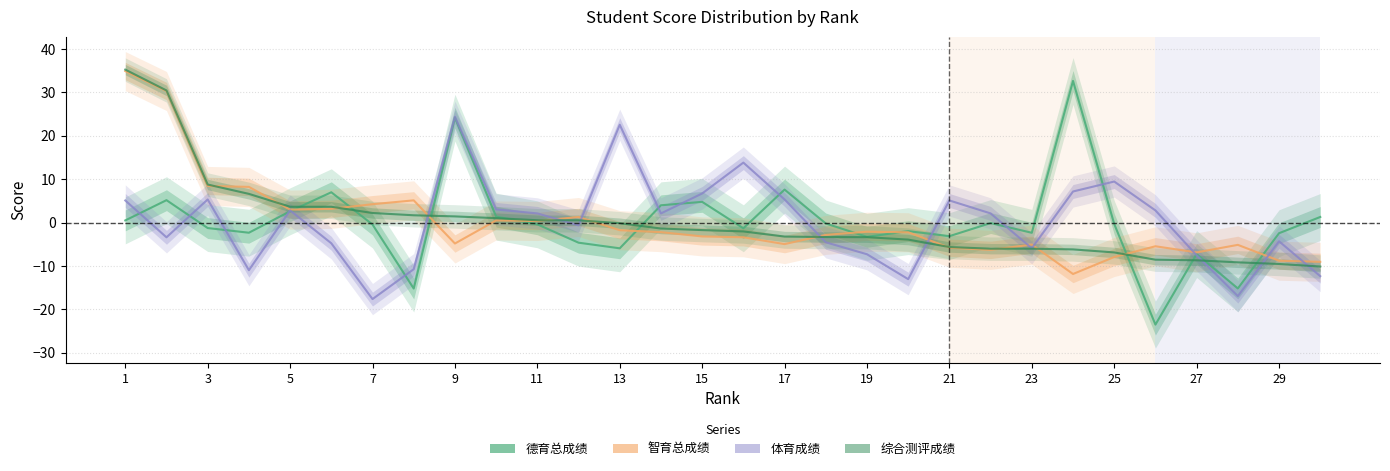

Between 1 and 29, which series saw the biggest shift?

综合测评成绩